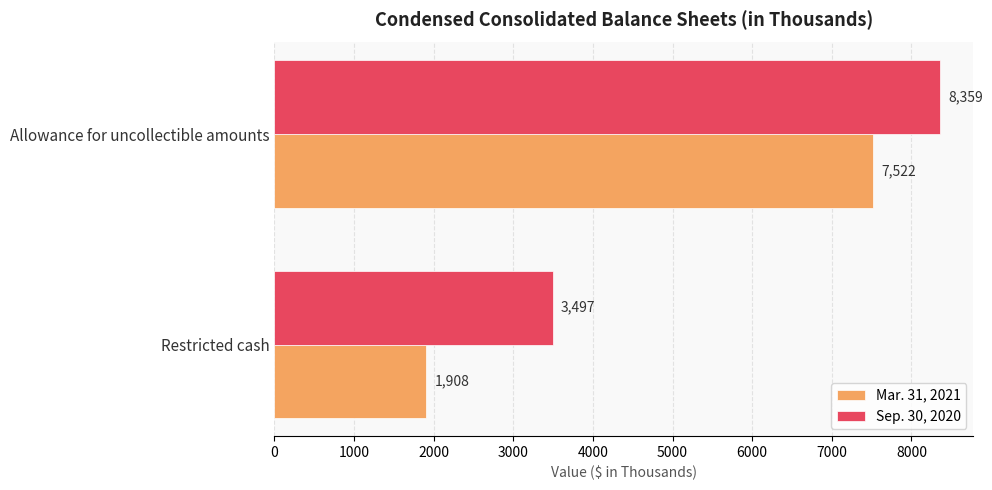

What is the lowest value of the Mar. 31, 2021 series?

1908